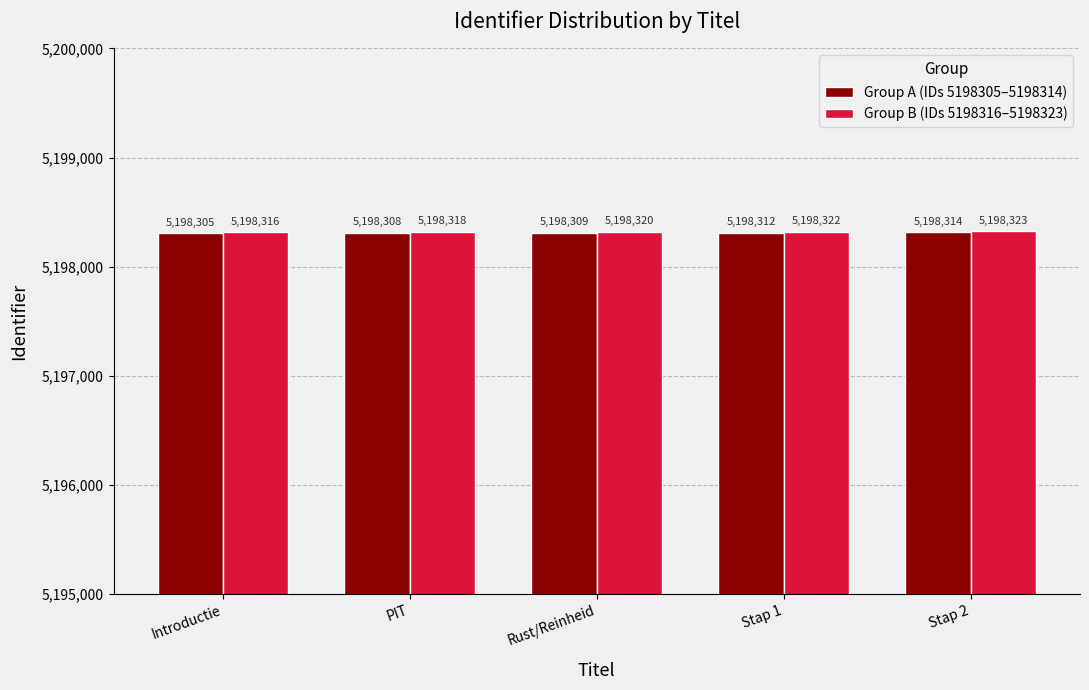

Reading left to right, transcribe all the data shown in this chart.

Group A (IDs 5198305–5198314): Introductie=5198305	PIT=5198308	Rust/Reinheid=5198309	Stap 1=5198312	Stap 2=5198314
Group B (IDs 5198316–5198323): Introductie=5198316	PIT=5198318	Rust/Reinheid=5198320	Stap 1=5198322	Stap 2=5198323